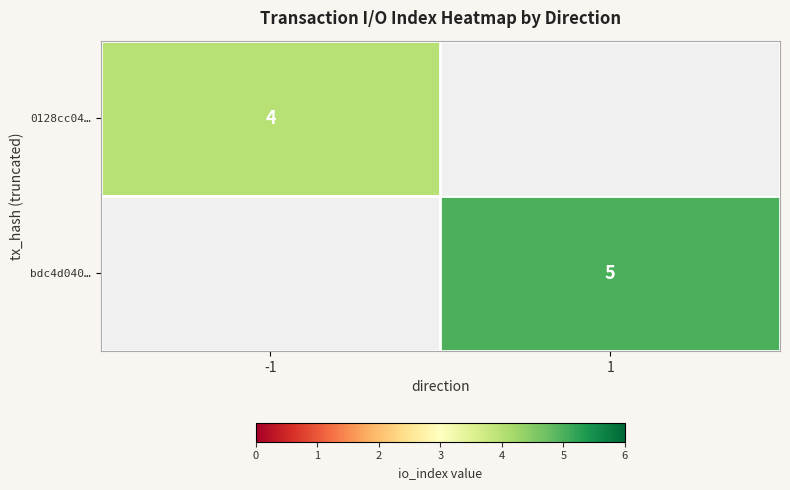

How many data points does each series have?

2